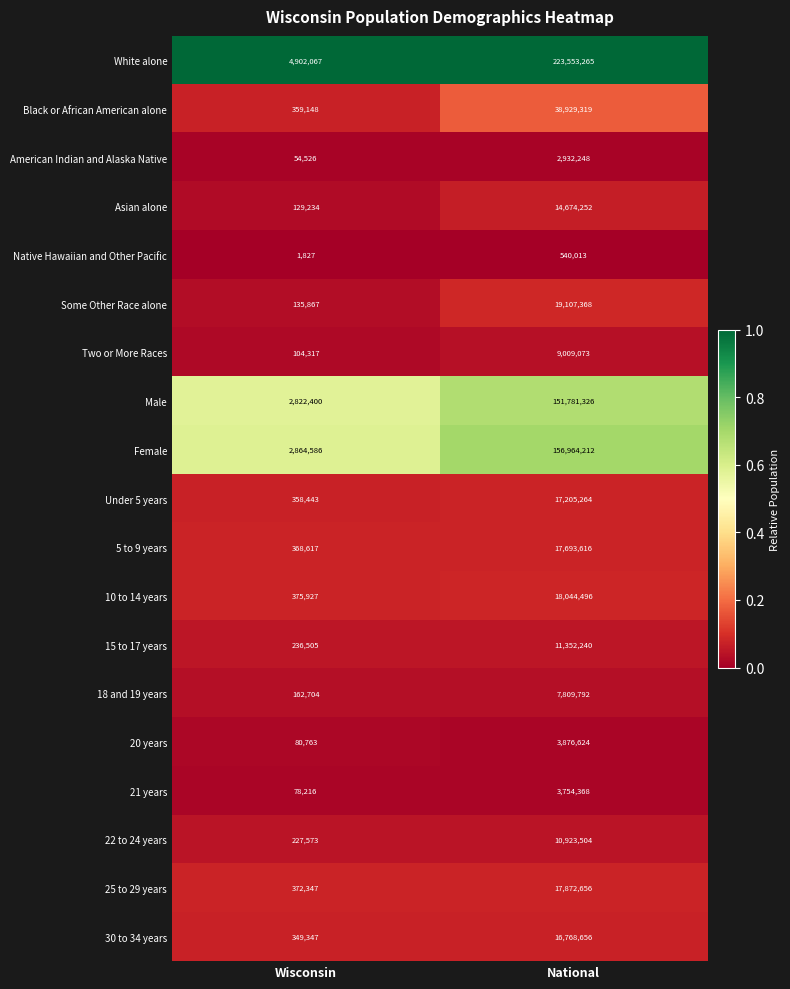

What is the difference between the maximum and minimum values in the Two or More Races series?

8904756